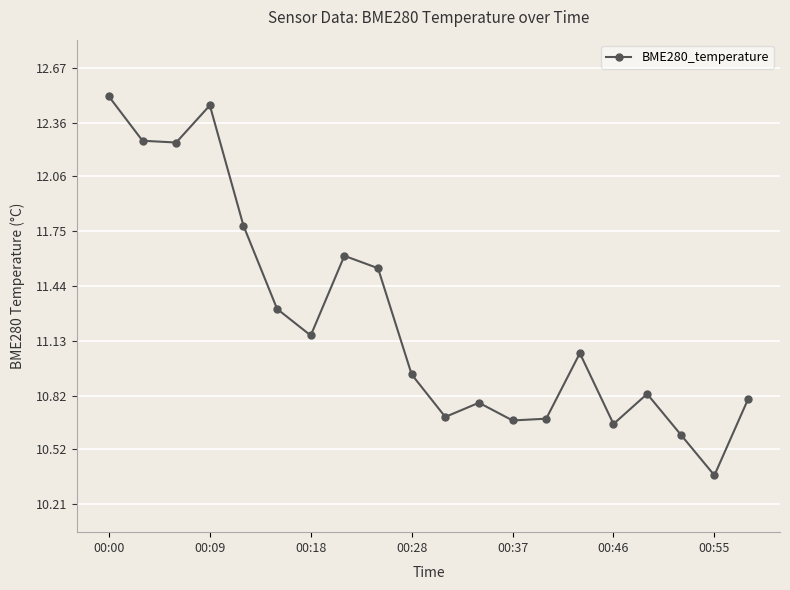

How many lines are shown in the chart?

1